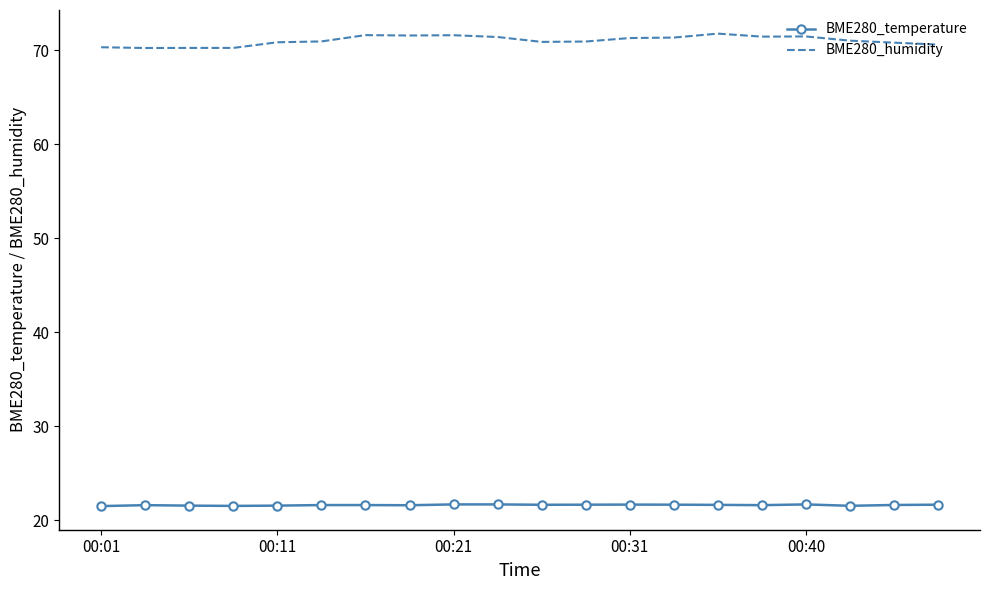

List the series in order of their overall mean, highest first.

BME280_humidity, BME280_temperature